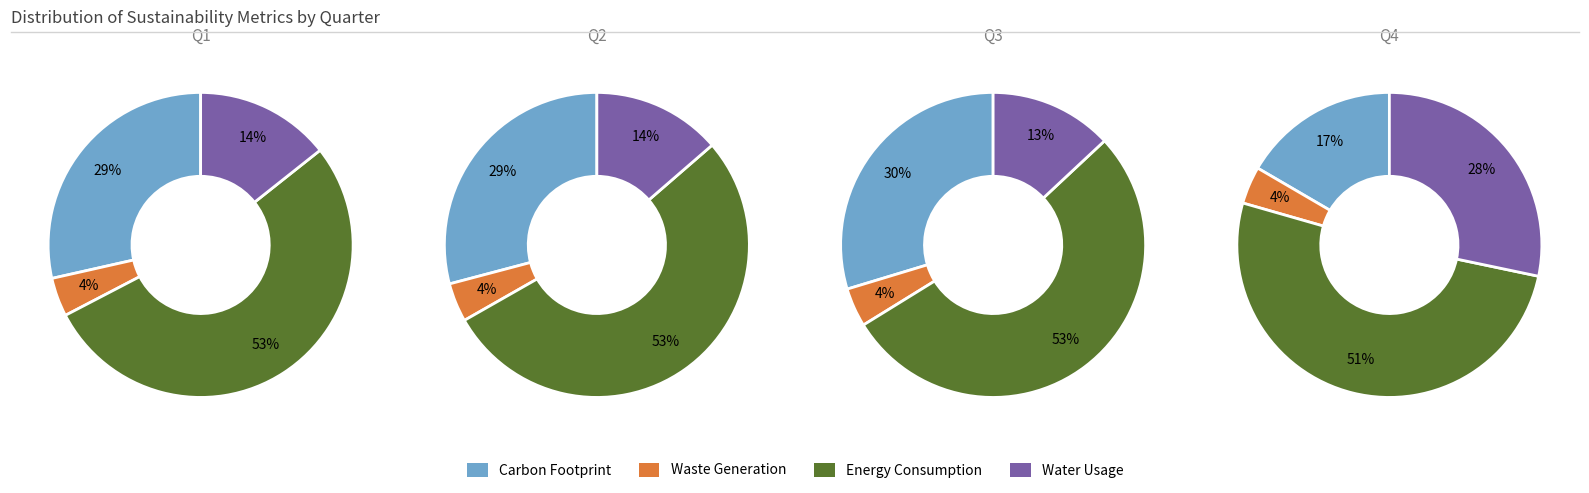

To the nearest percent, what is the difference between the 3 and 2 slice percentages?

23%